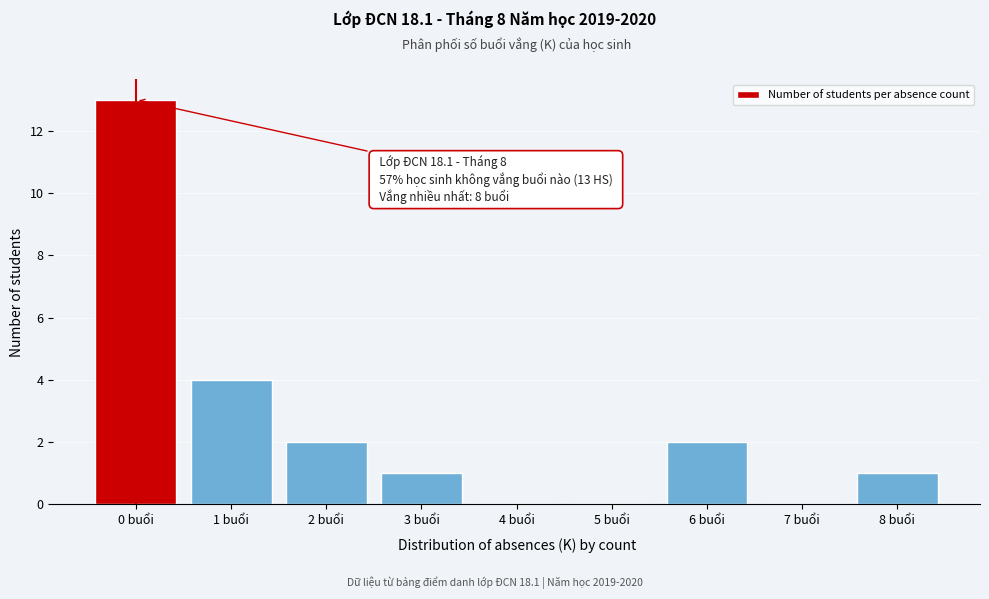

Reading right to left, transcribe all the data shown in this chart.

8 buổi=1	7 buổi=0	6 buổi=2	5 buổi=0	4 buổi=0	3 buổi=1	2 buổi=2	1 buổi=4	0 buổi=13